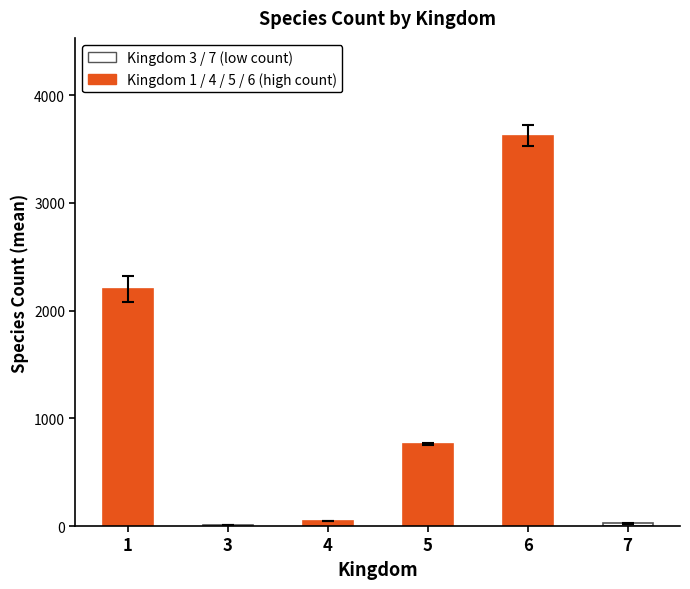

What is the maximum value shown in the chart?

3626.4